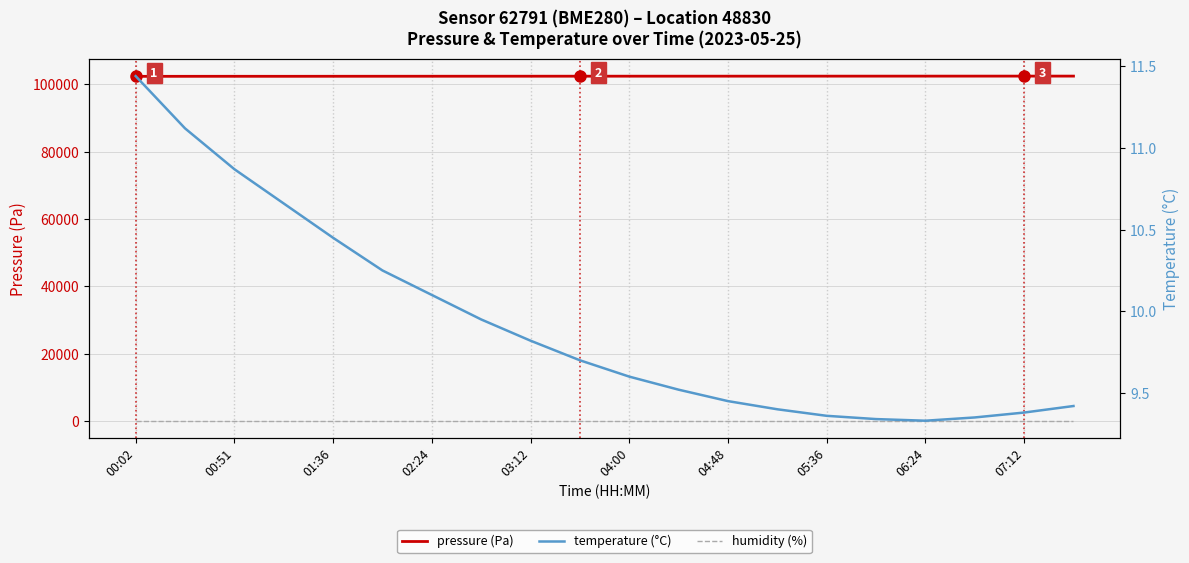

What is the minimum value shown in the chart?

9.3